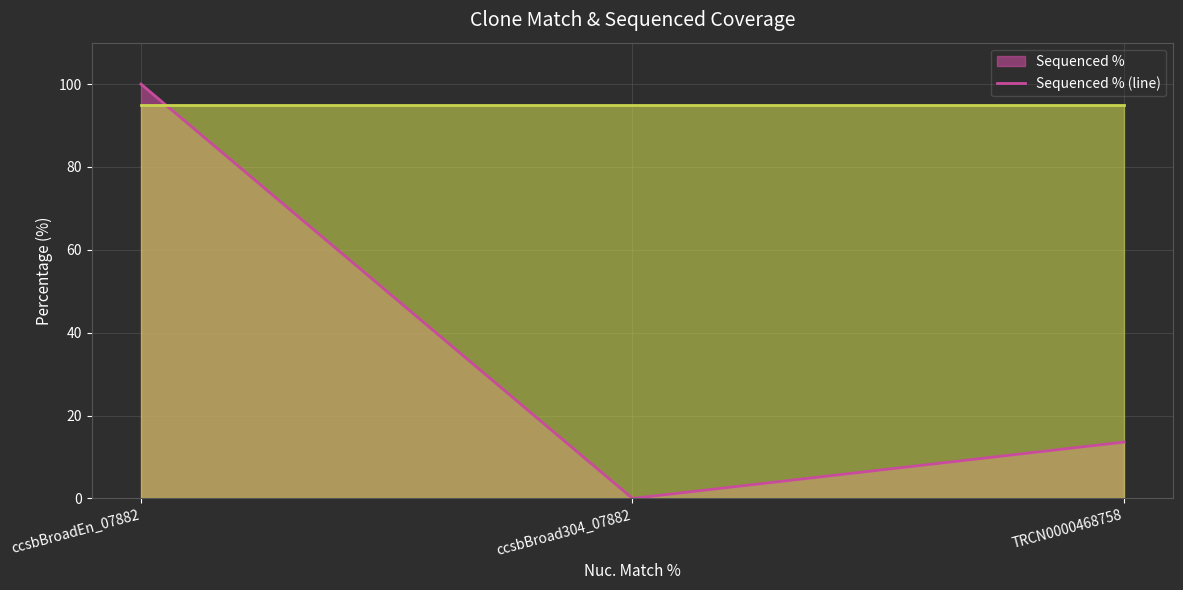

What is the approximate value of Prot. Match % (line) at ccsbBroad304_07882?

94.9